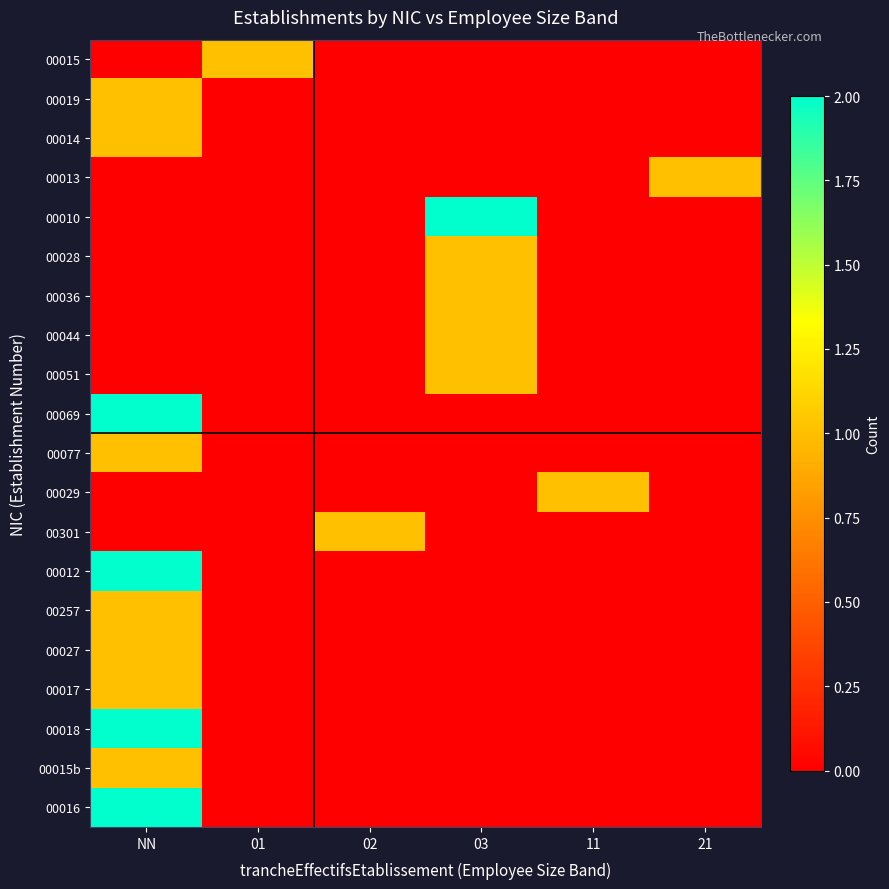

Reading left to right, transcribe all the data shown in this chart.

00015: NN=0	01=1	02=0	03=0	11=0	21=0
00019: NN=1	01=0	02=0	03=0	11=0	21=0
00014: NN=1	01=0	02=0	03=0	11=0	21=0
00013: NN=0	01=0	02=0	03=0	11=0	21=1
00010: NN=0	01=0	02=0	03=2	11=0	21=0
00028: NN=0	01=0	02=0	03=1	11=0	21=0
00036: NN=0	01=0	02=0	03=1	11=0	21=0
00044: NN=0	01=0	02=0	03=1	11=0	21=0
00051: NN=0	01=0	02=0	03=1	11=0	21=0
00069: NN=2	01=0	02=0	03=0	11=0	21=0
00077: NN=1	01=0	02=0	03=0	11=0	21=0
00029: NN=0	01=0	02=0	03=0	11=1	21=0
00301: NN=0	01=0	02=1	03=0	11=0	21=0
00012: NN=2	01=0	02=0	03=0	11=0	21=0
00257: NN=1	01=0	02=0	03=0	11=0	21=0
00027: NN=1	01=0	02=0	03=0	11=0	21=0
00017: NN=1	01=0	02=0	03=0	11=0	21=0
00018: NN=2	01=0	02=0	03=0	11=0	21=0
00015b: NN=1	01=0	02=0	03=0	11=0	21=0
00016: NN=2	01=0	02=0	03=0	11=0	21=0